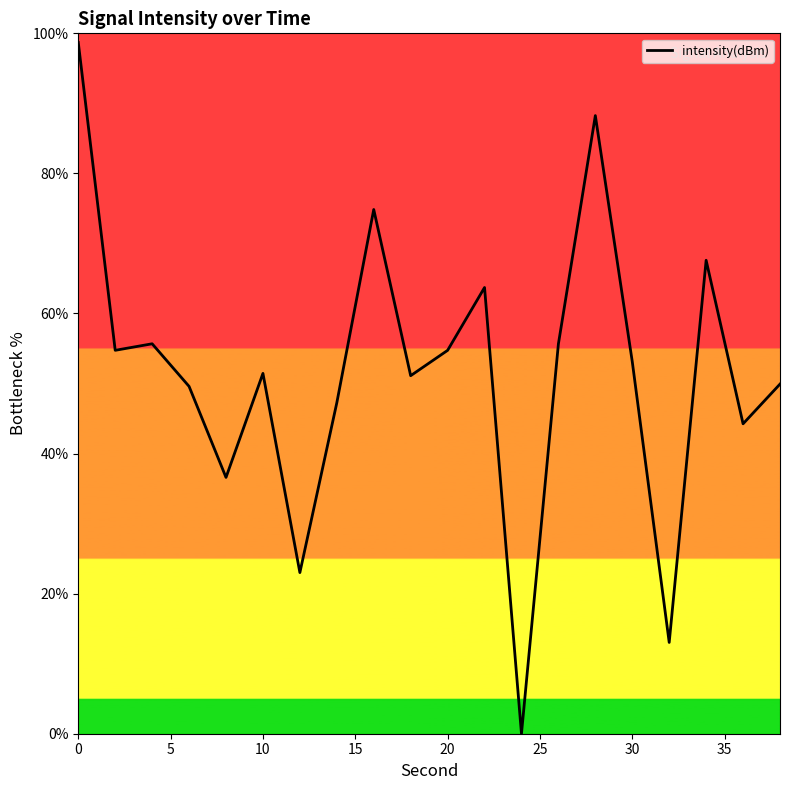

What is the greatest value displayed?

98.7